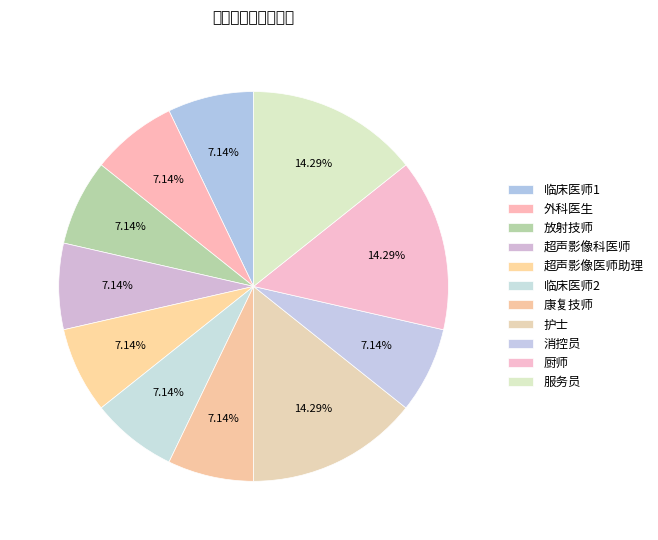

Between 服务员 and 护士, which is larger?

服务员